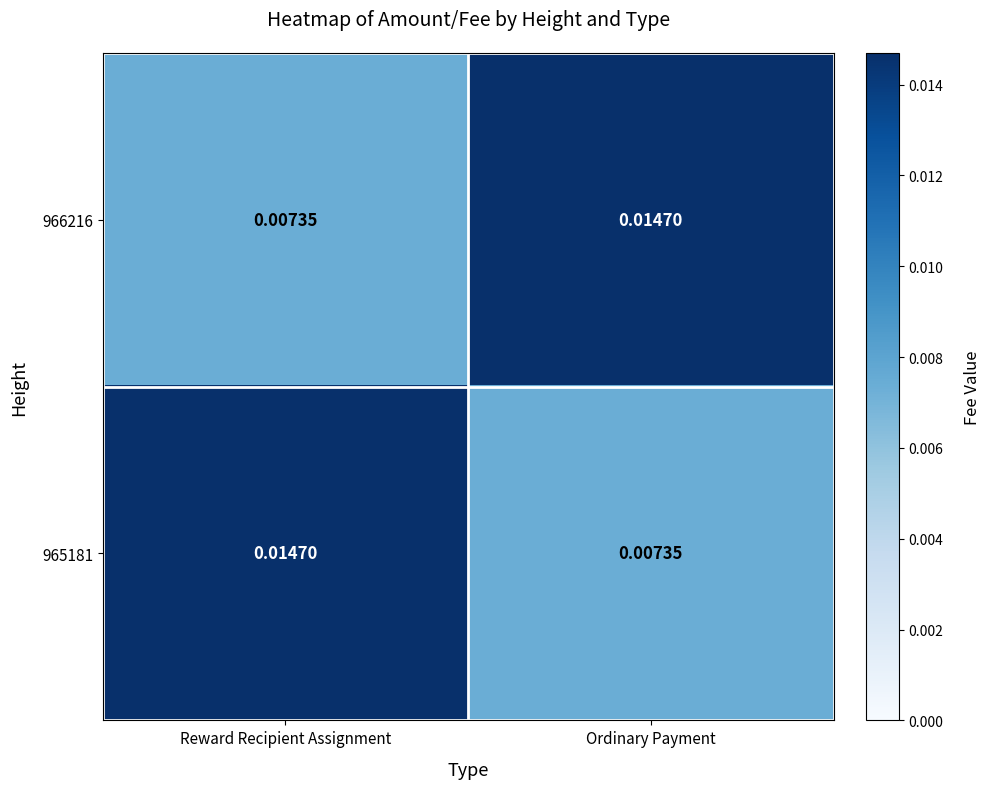

List the labels in order of 966216 value, largest first.

Ordinary Payment, Reward Recipient Assignment